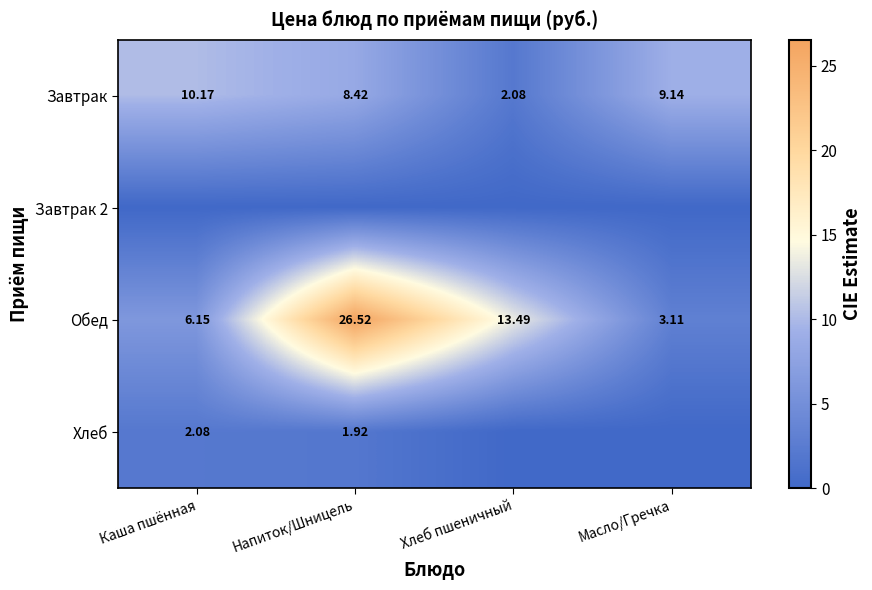

List the labels in order of Обед value, largest first.

Напиток/Шницель, Хлеб пшеничный, Каша пшённая, Масло/Гречка